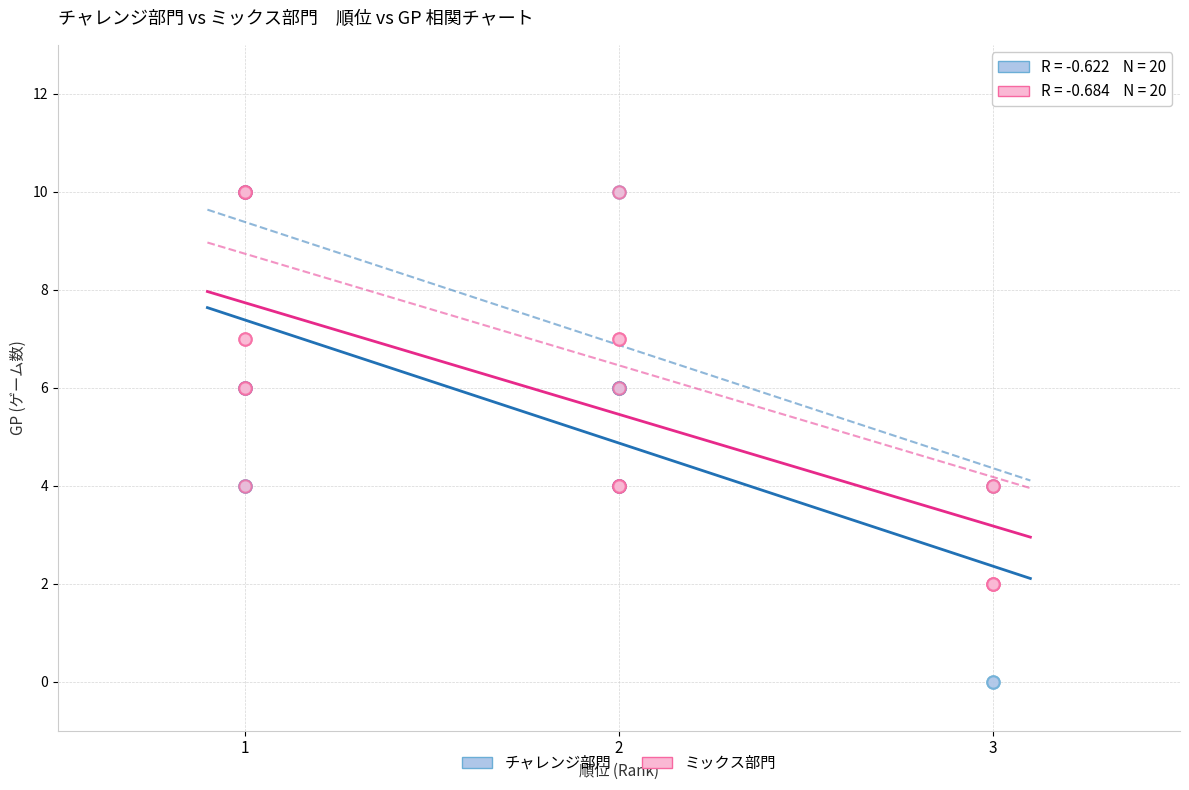

Which series reaches the minimum Y coordinate?

チャレンジ部門